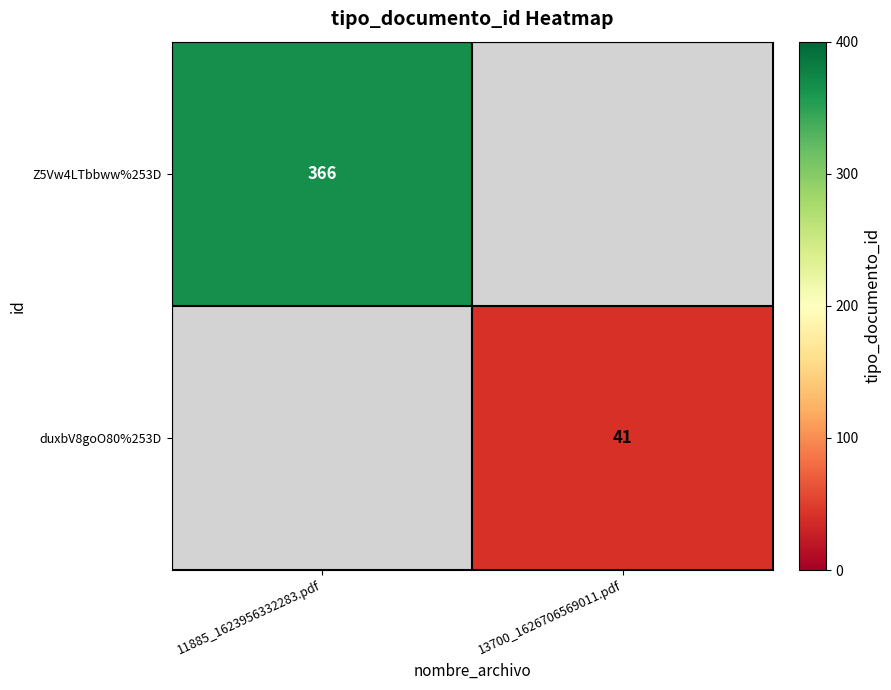

What is the smallest value displayed?

41.0